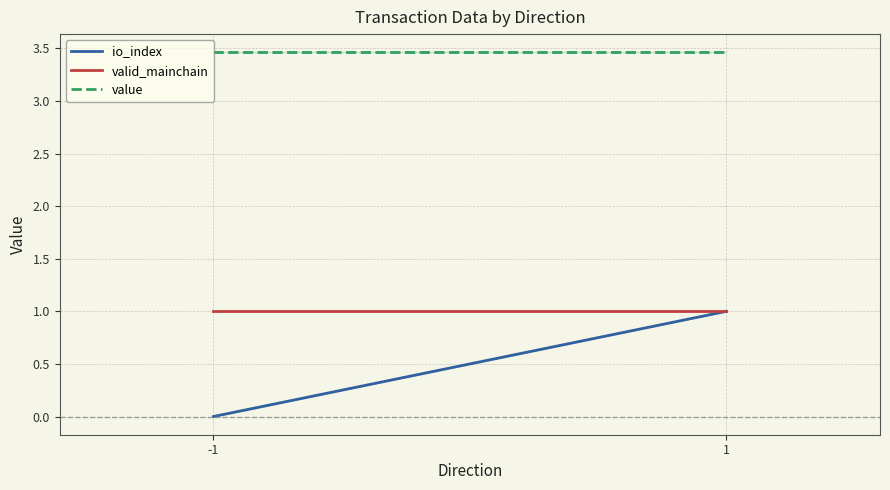

Reading right to left, extract all data points from this chart.

io_index: 1.0	0.0
valid_mainchain: 1.0	1.0
value: 3.5	3.5